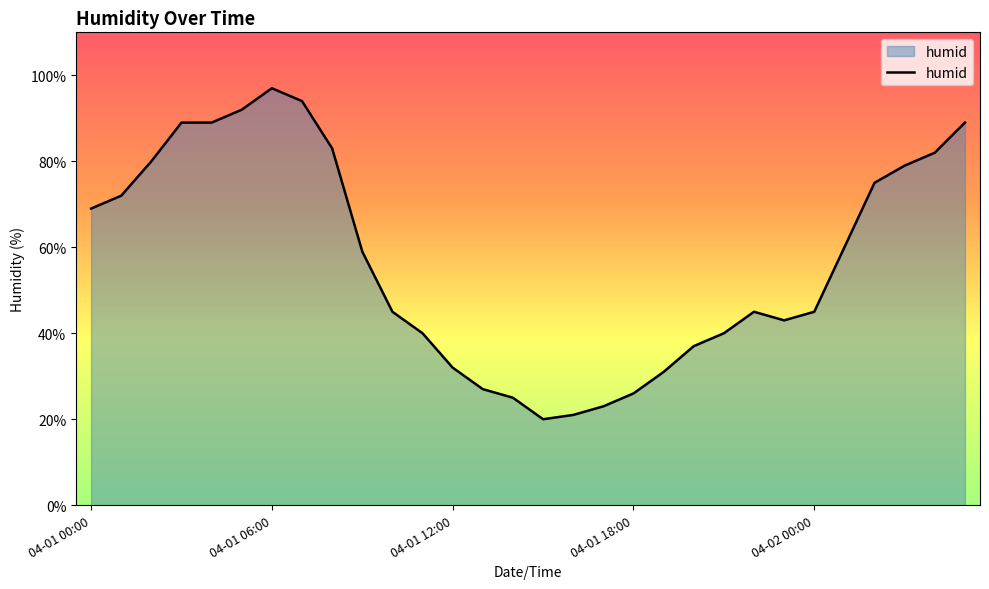

What is the difference between the maximum and minimum values?

77